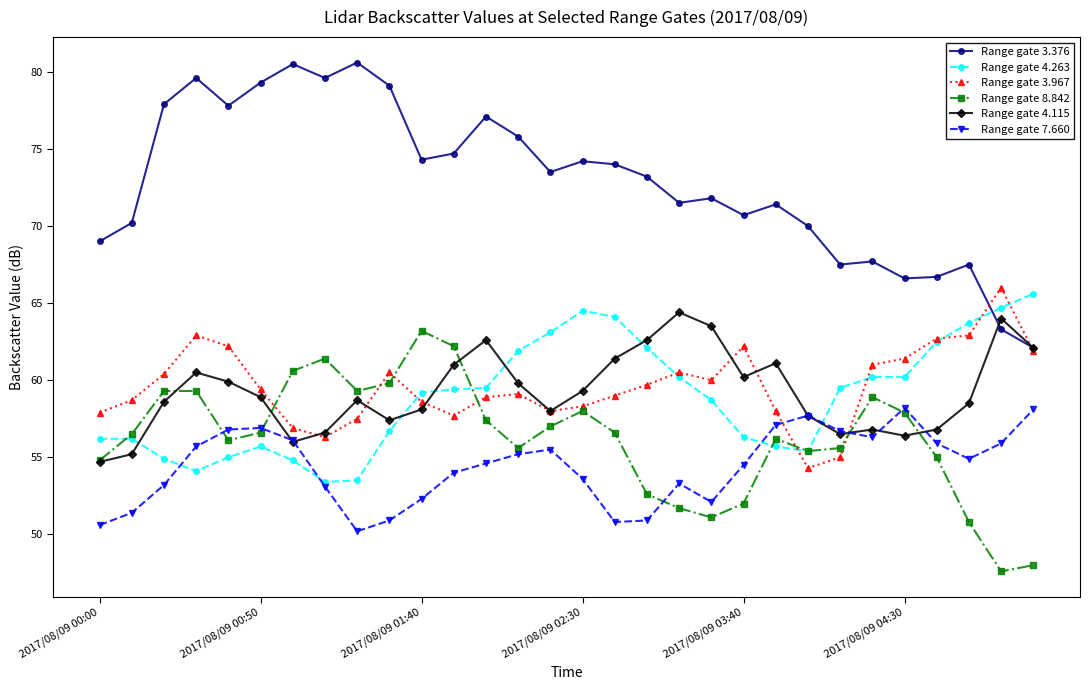

True or false: Range gate 8.842 has more than 0 points higher than both neighbors.

True